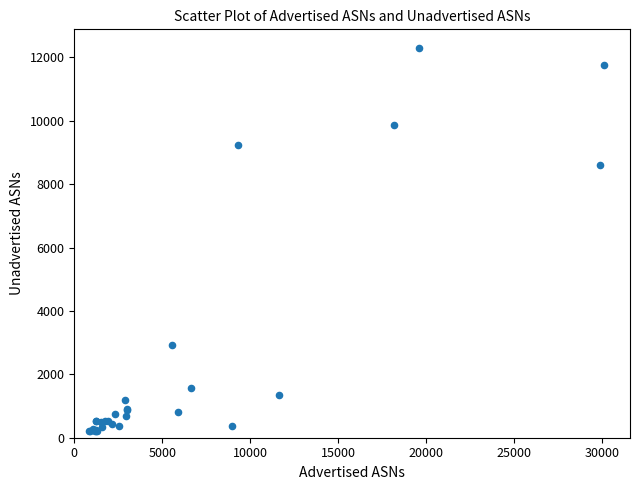

What Y value in the scatter plot is closest to 6239?

8594